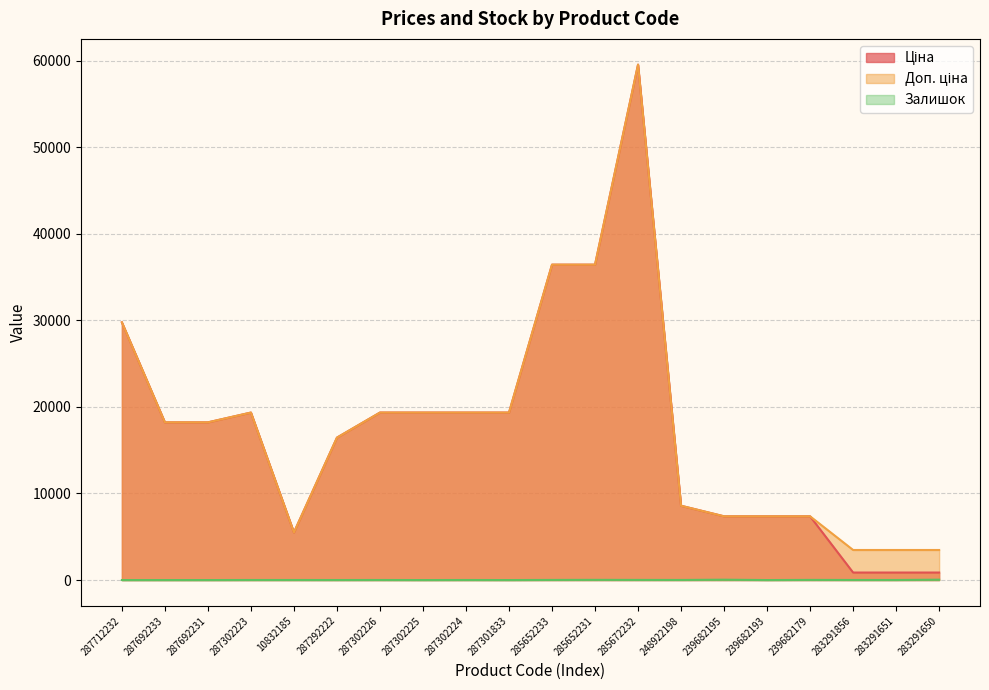

Reading left to right, what are all the values shown in this chart?

Ціна: 287712232=29761.5	287692233=18212.0	287692231=18212.0	287302223=19343.1	10832185=5497.3	287292222=16448.2	287302226=19343.1	287302225=19343.1	287302224=19343.1	287301833=19343.1	285652233=36424.0	285652231=36424.0	285672232=59523.0	248922198=8581.1	239682195=7360.2	239682193=7360.2	239682179=7360.2	283291856=868.0	283291651=868.0	283291650=868.0
Доп. ціна: 287712232=29761.5	287692233=18212.0	287692231=18212.0	287302223=19343.1	10832185=5497.3	287292222=16448.2	287302226=19343.1	287302225=19343.1	287302224=19343.1	287301833=19343.1	285652233=36424.0	285652231=36424.0	285672232=59523.0	248922198=8581.1	239682195=7360.2	239682193=7360.2	239682179=7360.2	283291856=3472.1	283291651=3472.1	283291650=3472.1
Залишок: 287712232=0.0	287692233=0.0	287692231=0.0	287302223=7.0	10832185=7.0	287292222=4.0	287302226=7.0	287302225=0.0	287302224=6.0	287301833=0.0	285652233=14.0	285652231=23.0	285672232=16.0	248922198=11.0	239682195=42.0	239682193=0.0	239682179=17.0	283291856=9.0	283291651=7.0	283291650=43.0